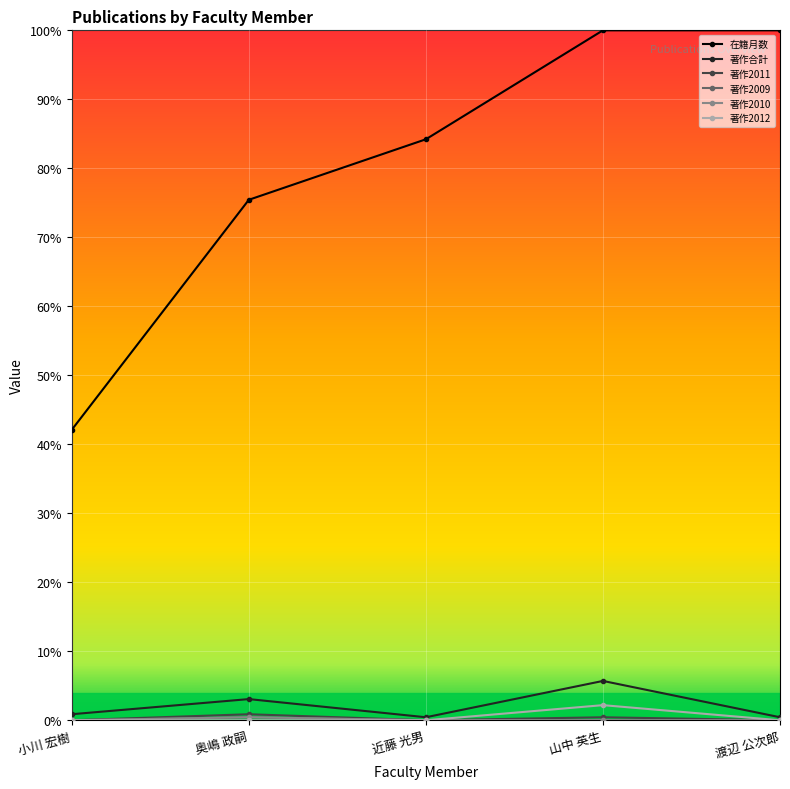

Between 奥嶋 政嗣 and 渡辺 公次郎, which is larger?

渡辺 公次郎